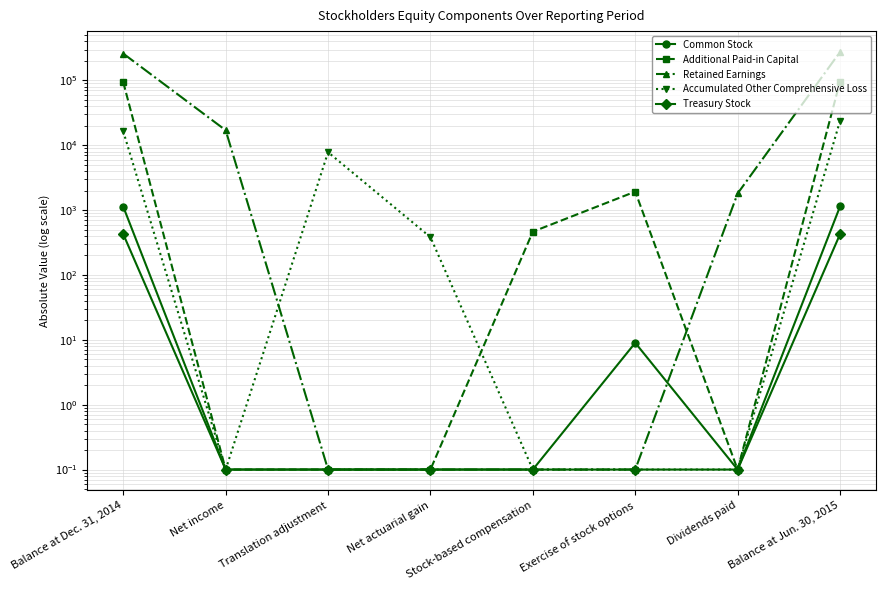

Where is the first local maximum for Common Stock?

Exercise of stock options